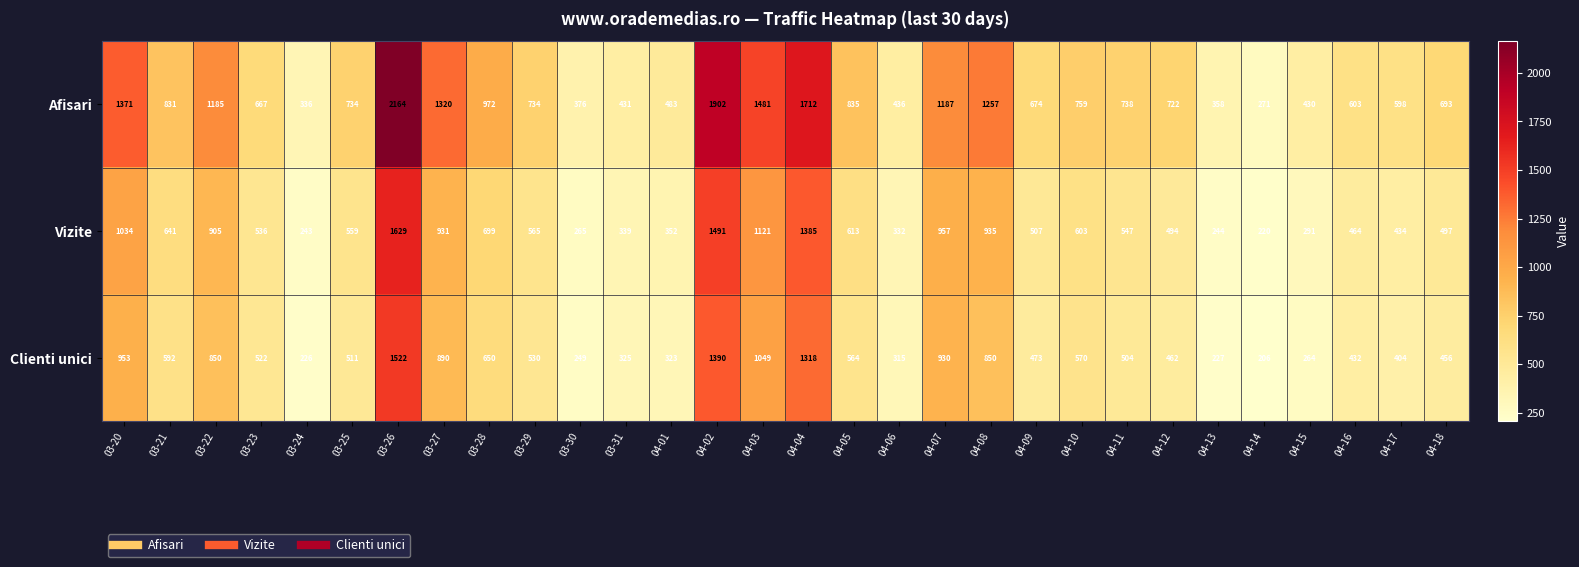

Is it true that Clienti unici equals 1522 at 03-26?

True